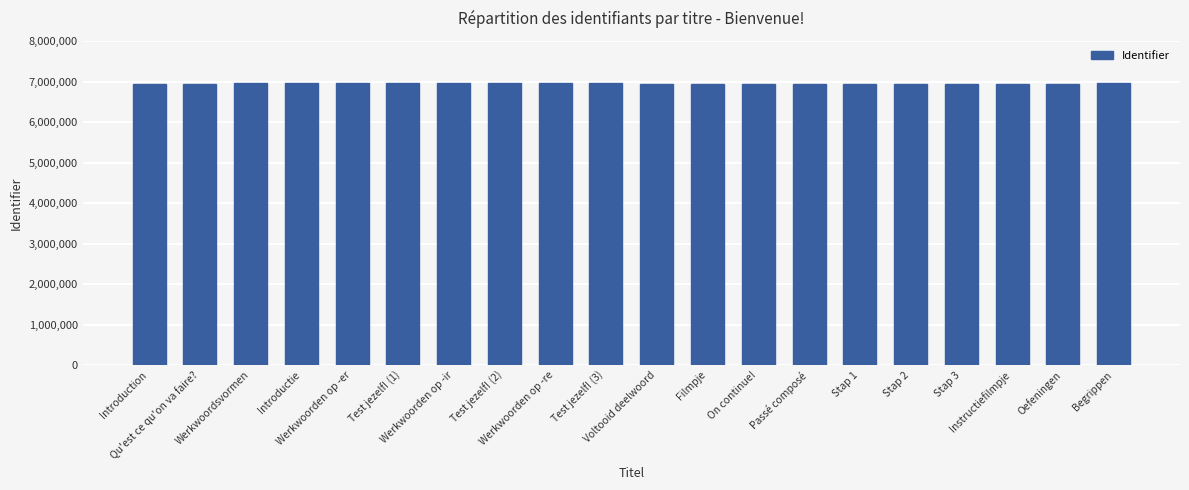

The value at Stap 2 is 3853611. True or false?

False